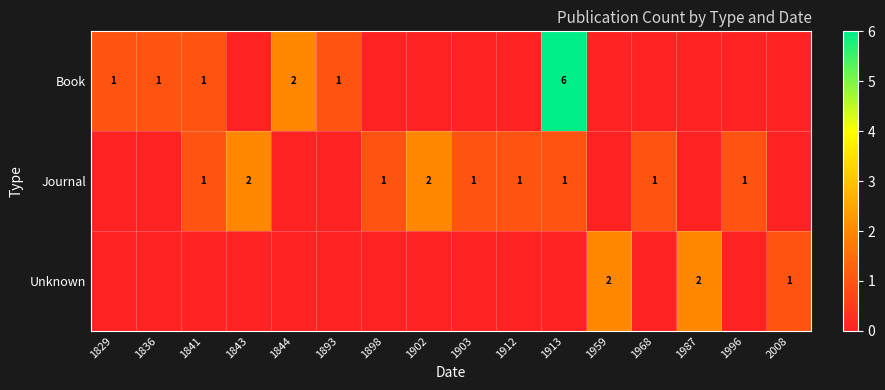

The value of Journal at 1913 is 1. True or false?

True